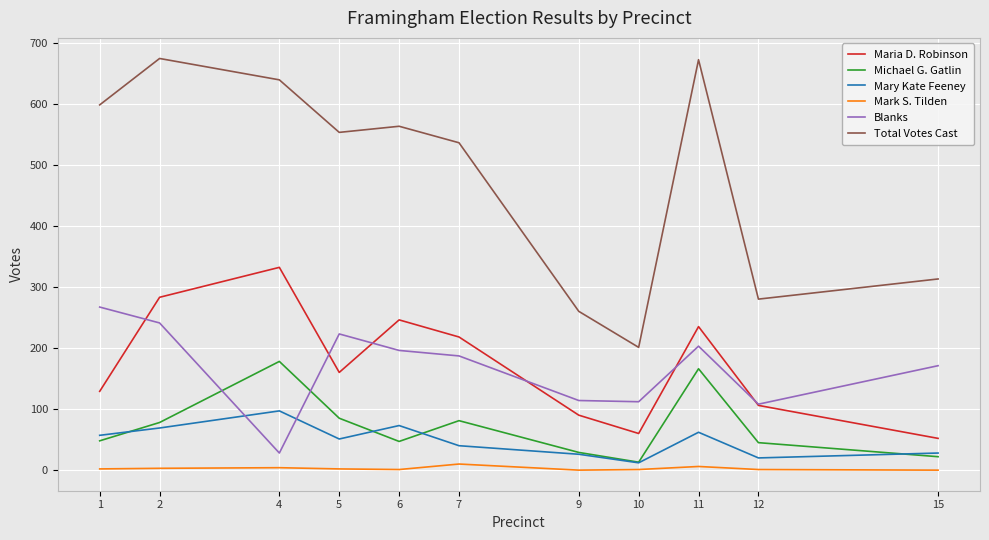

True or false: Mark S. Tilden has more than 2 points higher than both neighbors.

True